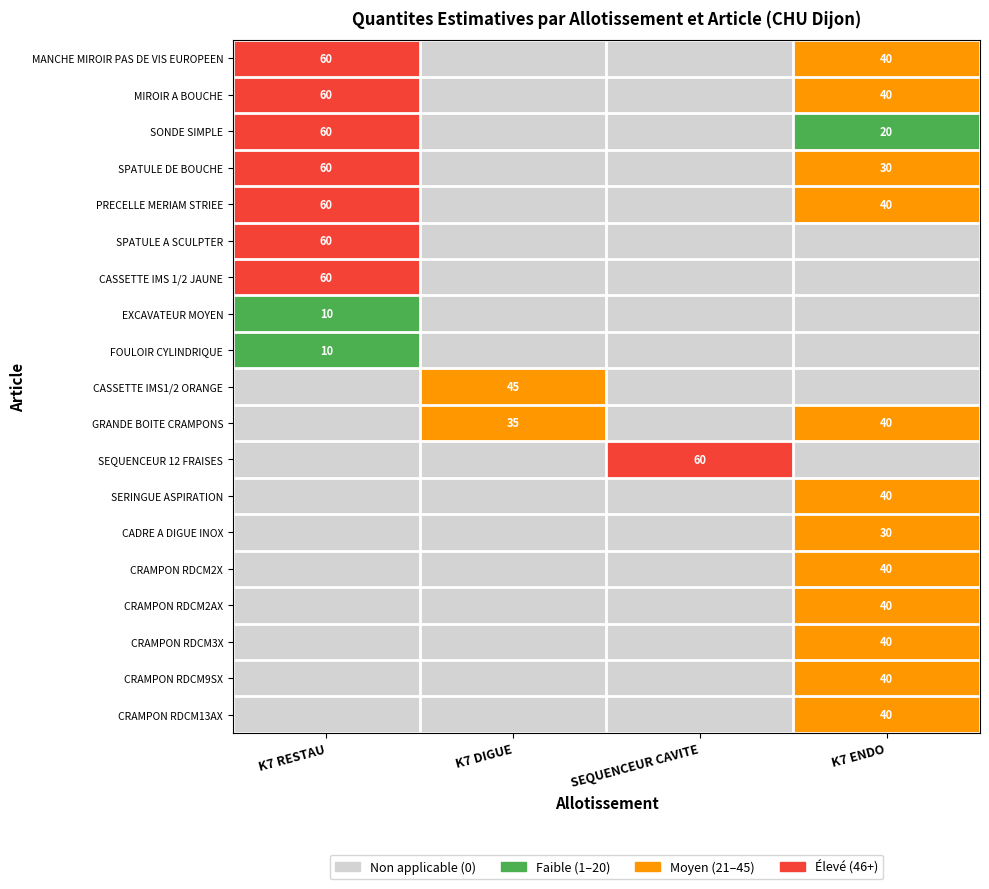

What is the sum of the MANCHE MIROIR PAS DE VIS EUROPEEN values at K7 RESTAU and K7 ENDO?

100